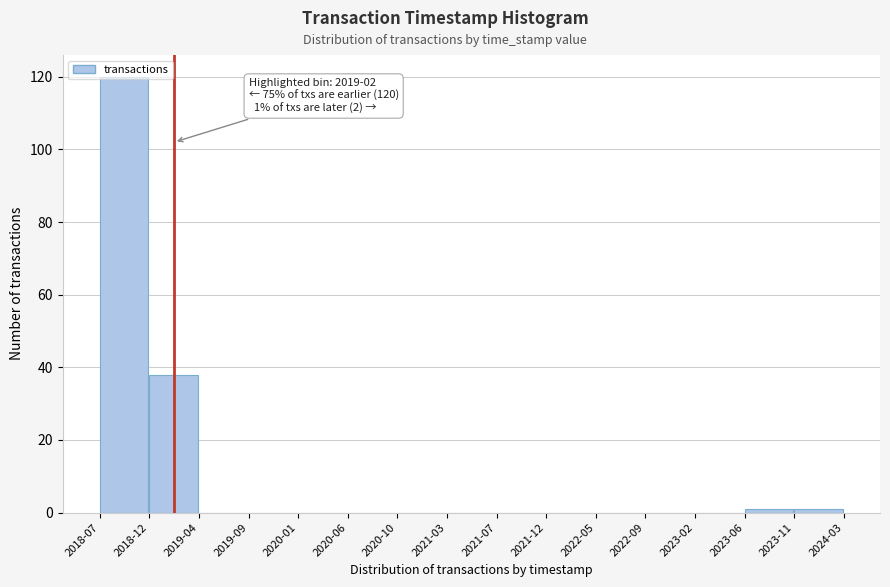

What is the sum of the values at 2020-06 and 2018-07?

120